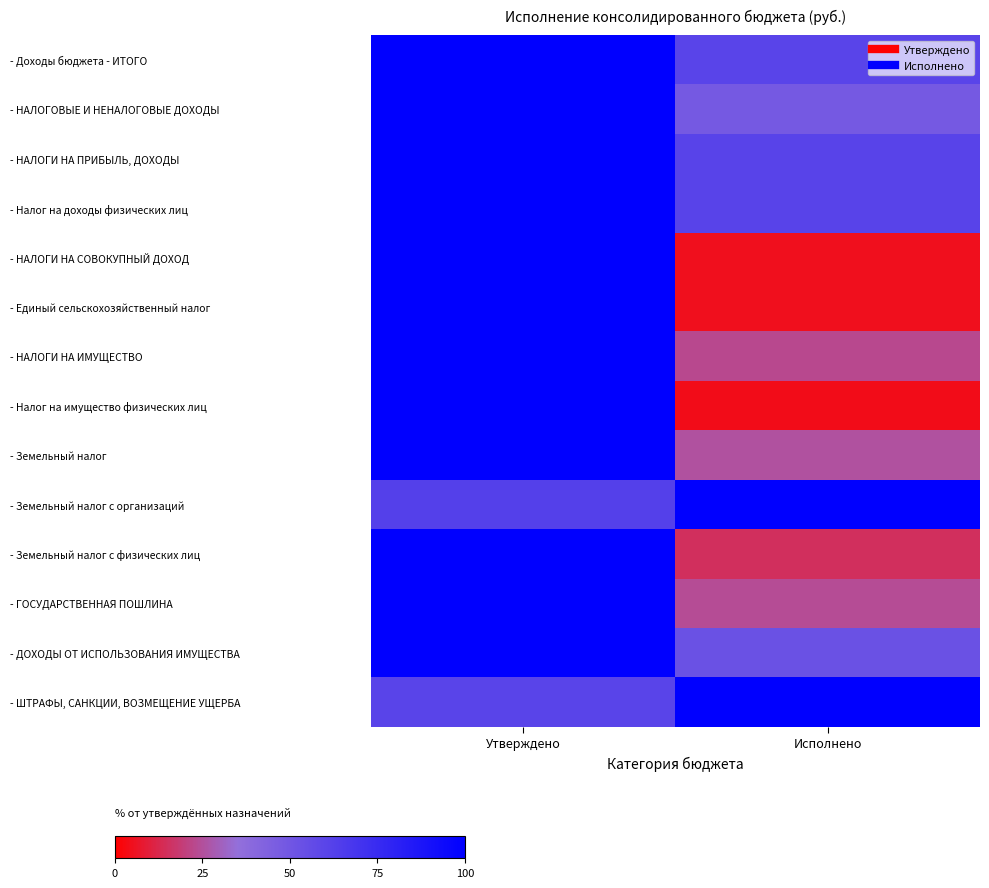

Reading left to right, list all the values displayed in this chart.

- Доходы бюджета - ИТОГО: Утверждено=100.0	Исполнено=60.2
- НАЛОГОВЫЕ И НЕНАЛОГОВЫЕ ДОХОДЫ: Утверждено=100.0	Исполнено=48.1
- НАЛОГИ НА ПРИБЫЛЬ, ДОХОДЫ: Утверждено=100.0	Исполнено=60.6
- Налог на доходы физических лиц: Утверждено=100.0	Исполнено=60.6
- НАЛОГИ НА СОВОКУПНЫЙ ДОХОД: Утверждено=100.0	Исполнено=4.8
- Единый сельскохозяйственный налог: Утверждено=100.0	Исполнено=4.8
- НАЛОГИ НА ИМУЩЕСТВО: Утверждено=100.0	Исполнено=22.9
- Налог на имущество физических лиц: Утверждено=100.0	Исполнено=4.1
- Земельный налог: Утверждено=100.0	Исполнено=25.5
- Земельный налог с организаций: Утверждено=62.6	Исполнено=100.0
- Земельный налог с физических лиц: Утверждено=100.0	Исполнено=15.0
- ГОСУДАРСТВЕННАЯ ПОШЛИНА: Утверждено=100.0	Исполнено=24.0
- ДОХОДЫ ОТ ИСПОЛЬЗОВАНИЯ ИМУЩЕСТВА: Утверждено=100.0	Исполнено=53.0
- ШТРАФЫ, САНКЦИИ, ВОЗМЕЩЕНИЕ УЩЕРБА: Утверждено=60.2	Исполнено=100.0